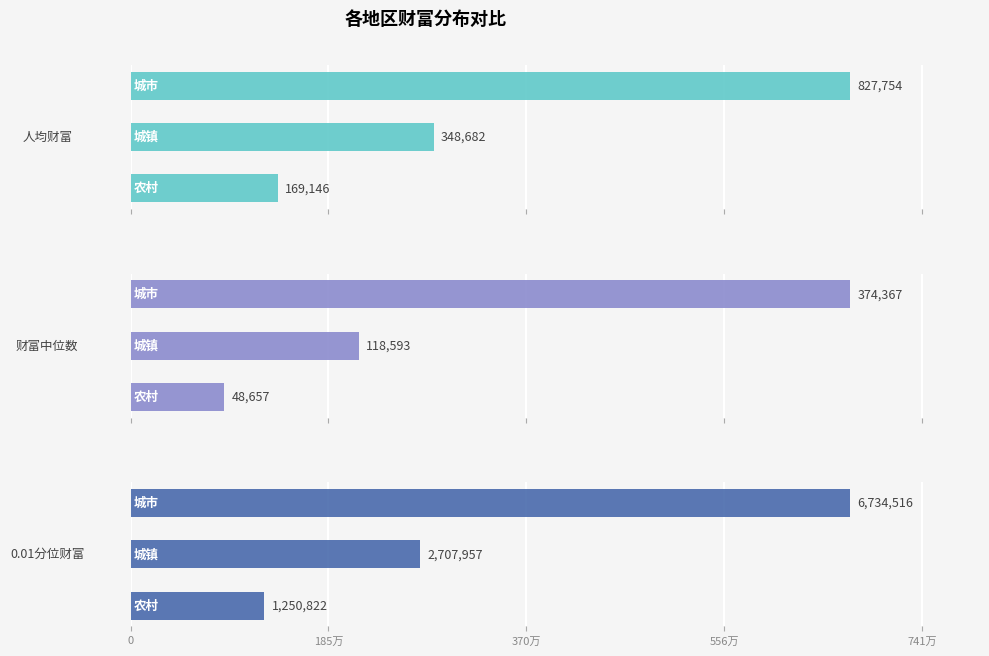

How many categories are shown in the chart?

3